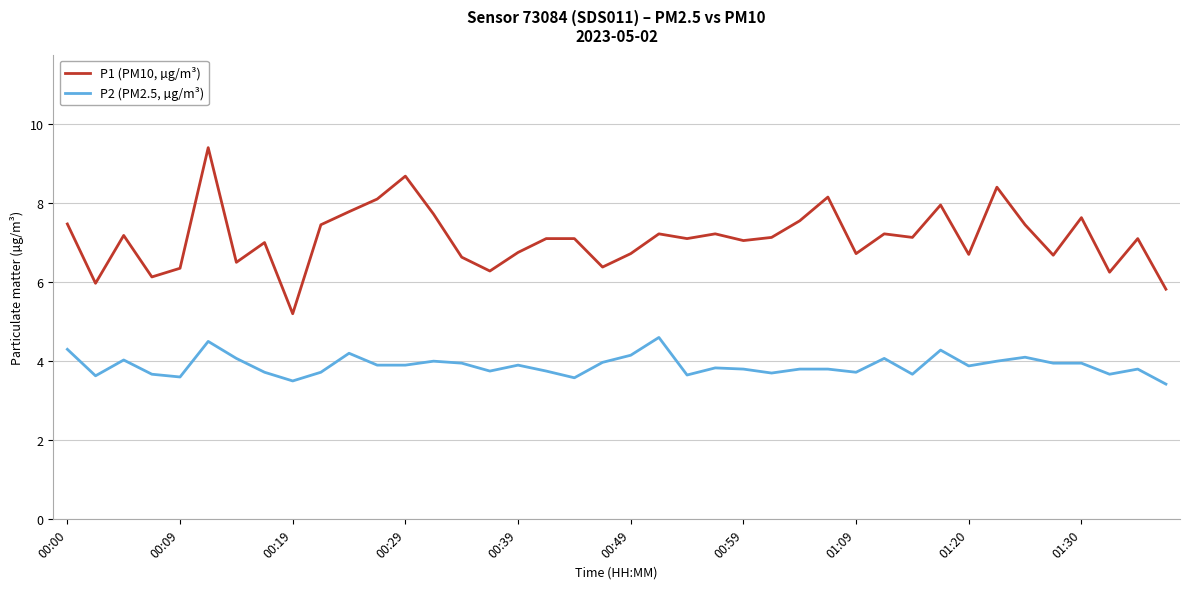

Which series has the largest total across all categories?

P1 (PM10, µg/m³)